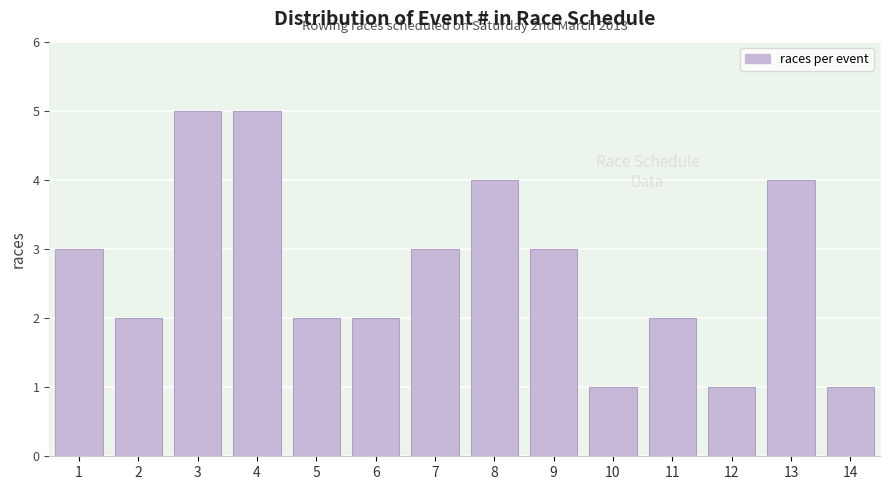

Reading left to right, what are all the values shown in this chart?

3	2	5	5	2	2	3	4	3	1	2	1	4	1